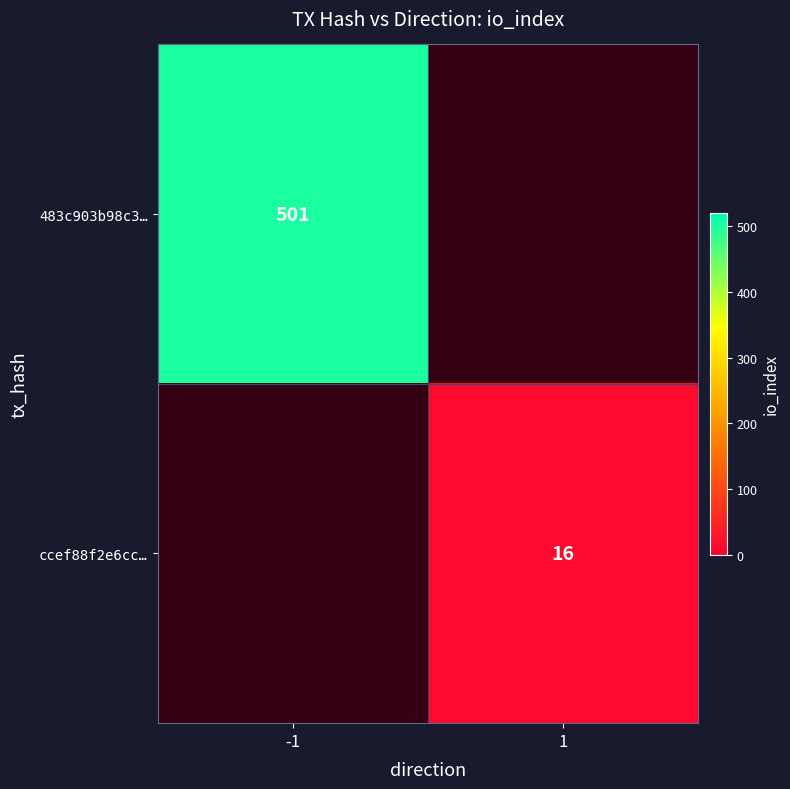

Is the value of ccef88f2e6cc… at 1 greater than the value of 483c903b98c3… at -1?

No